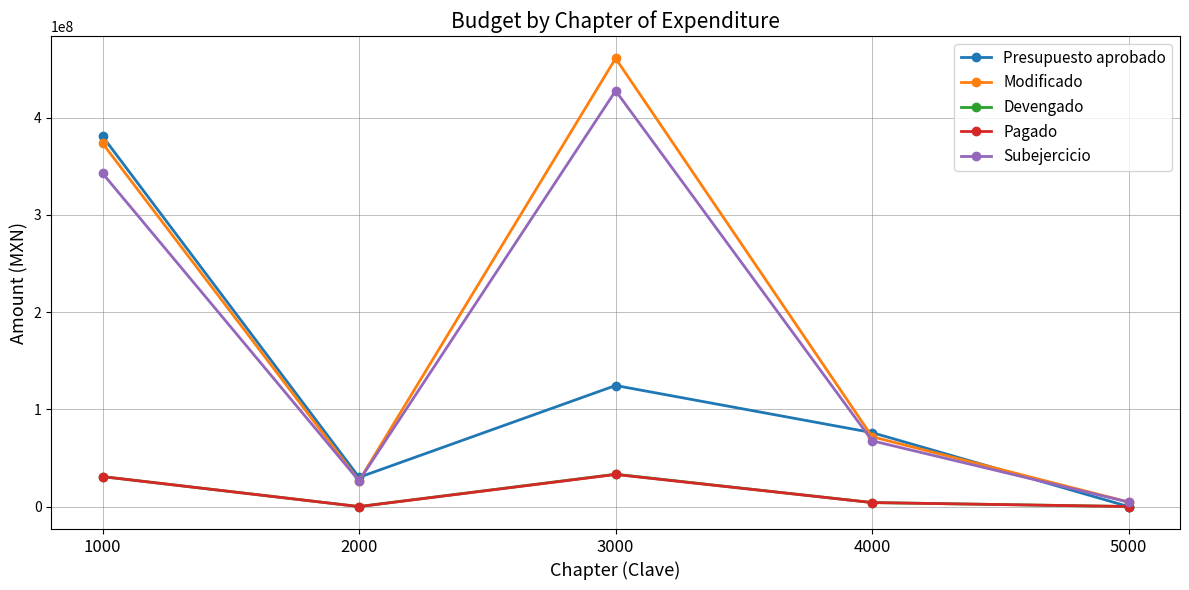

What is the highest value of the Modificado series?

460792104.5